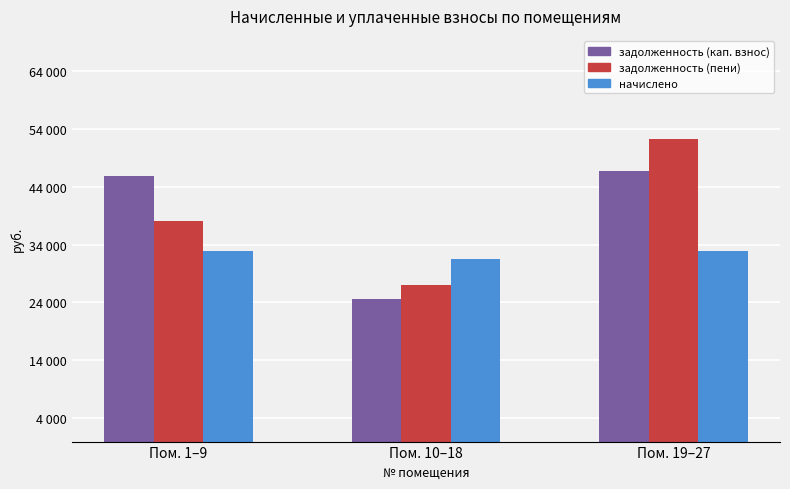

What is the difference between the maximum and minimum values in the задолженность (пени) series?

25235.6